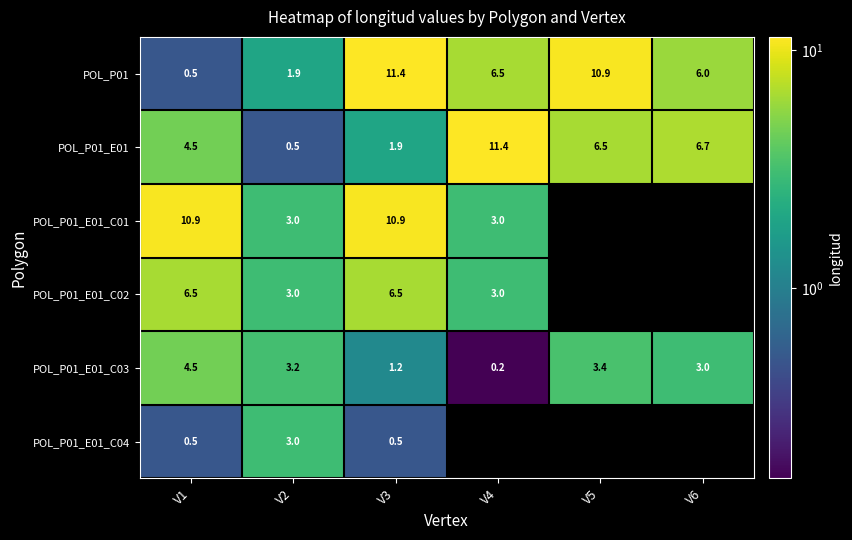

What is the minimum value for POL_P01_E01?

0.5